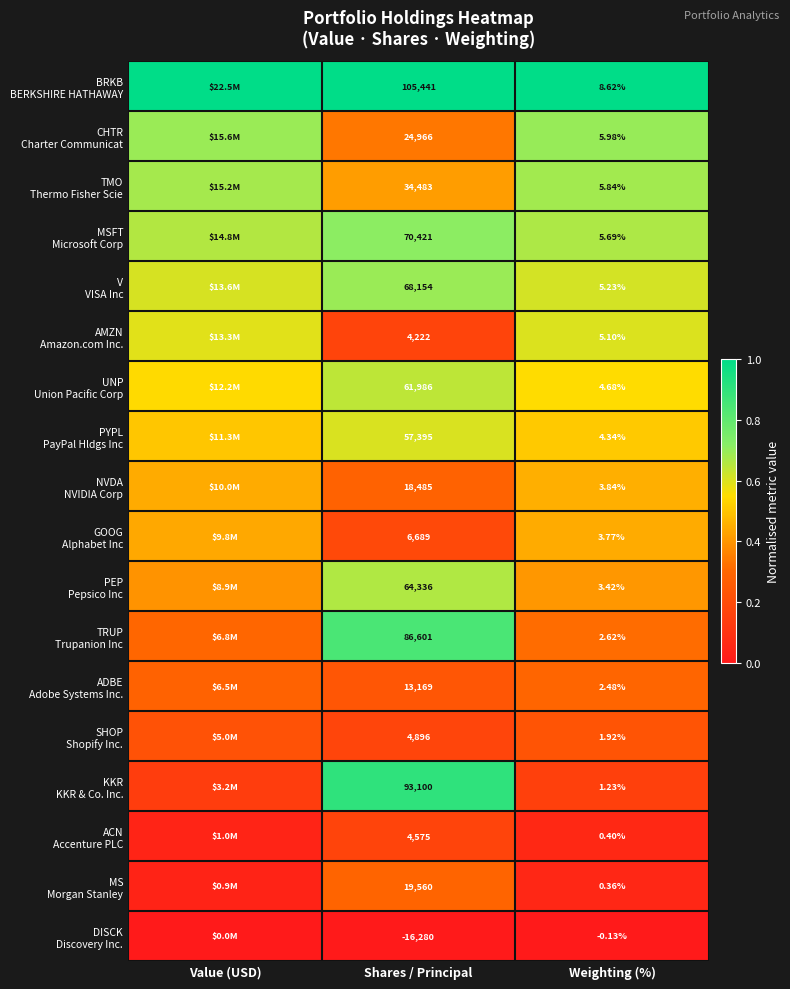

Which label corresponds to the smallest value in the chart?

Value (USD)